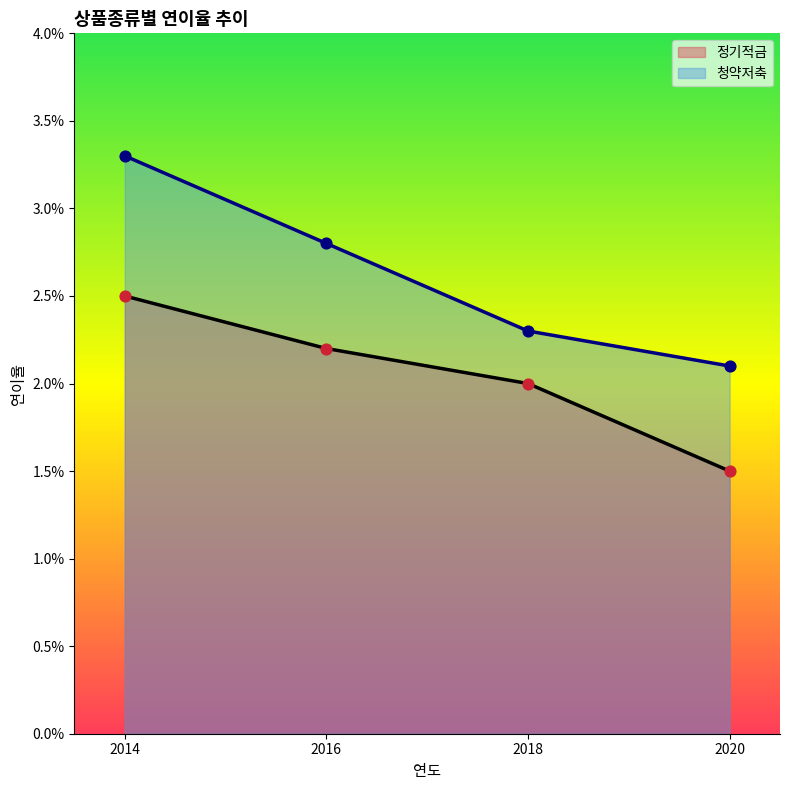

Which series contains the lowest Y value?

정기적금